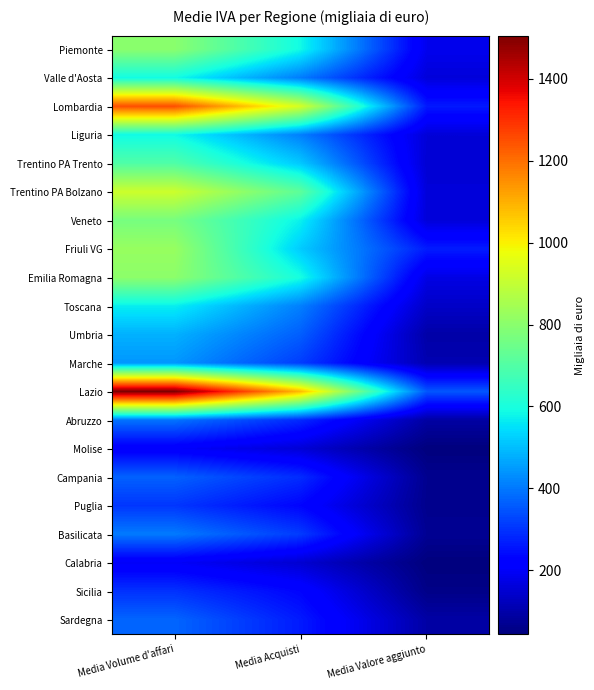

At which category is the sum across all series the highest?

Media Volume d'affari